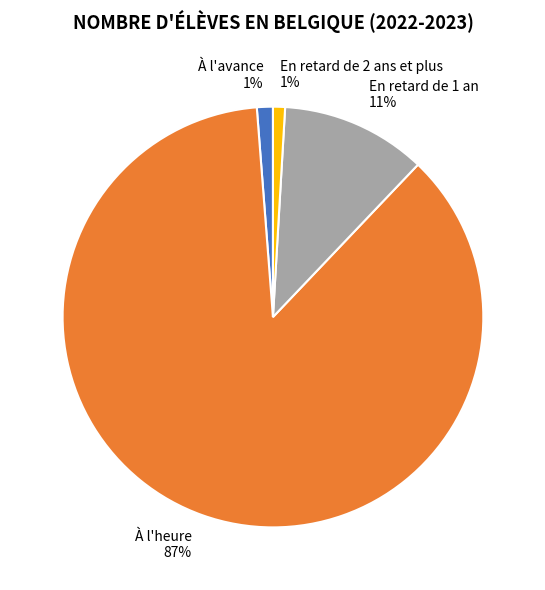

What percentage is the À l'avance slice, to the nearest percent?

1%